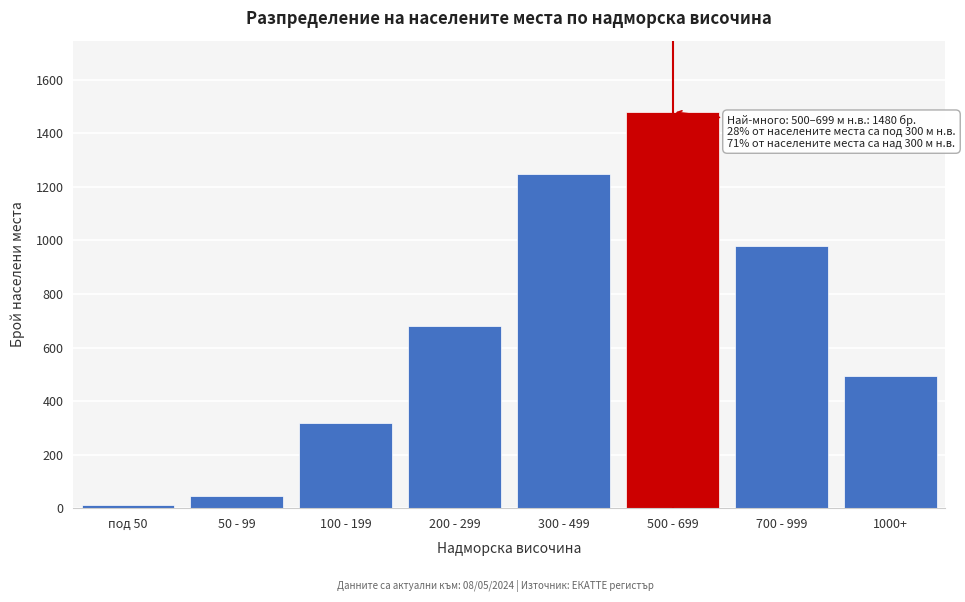

Reading left to right, transcribe all the data shown in this chart.

12	45	320	680	1250	1480	980	492